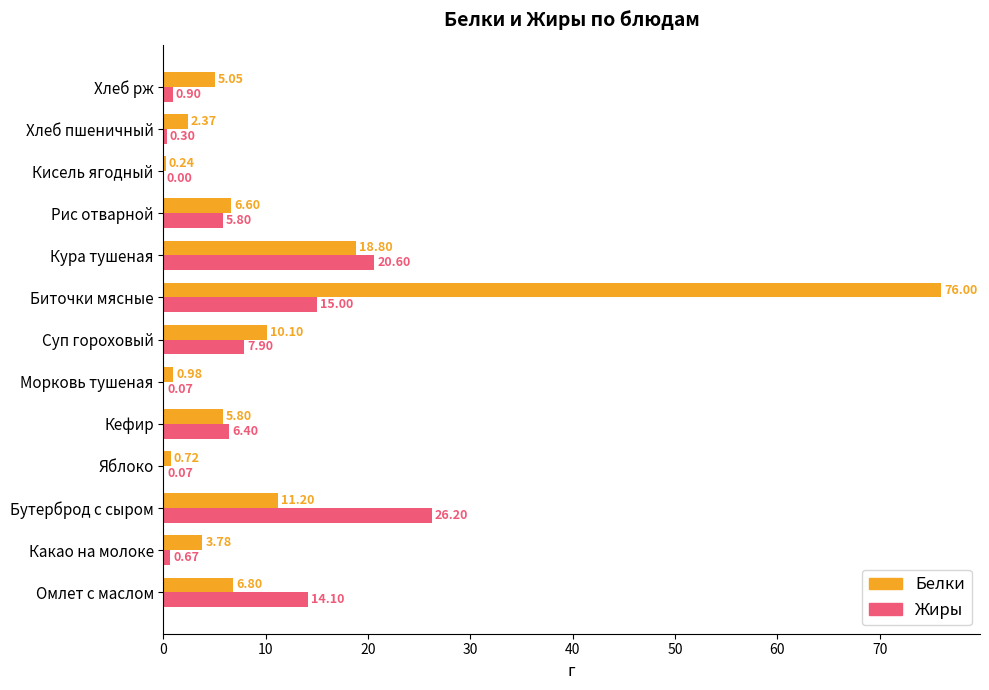

What is the total value across all series at Биточки мясные?

91.0